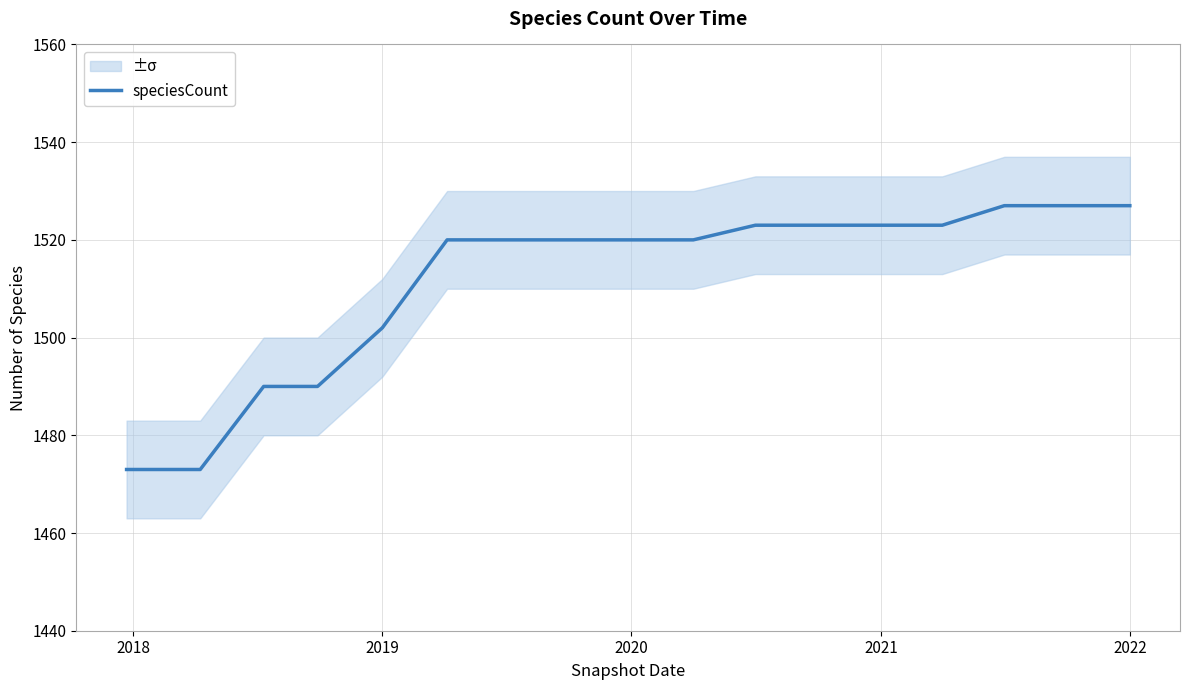

Is this an area chart (filled region under the line)?

No